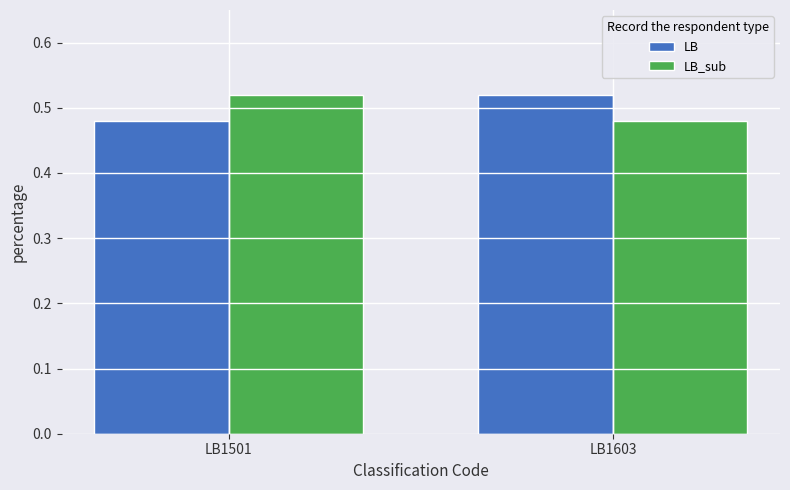

What is the sum of all LB values?

1.0